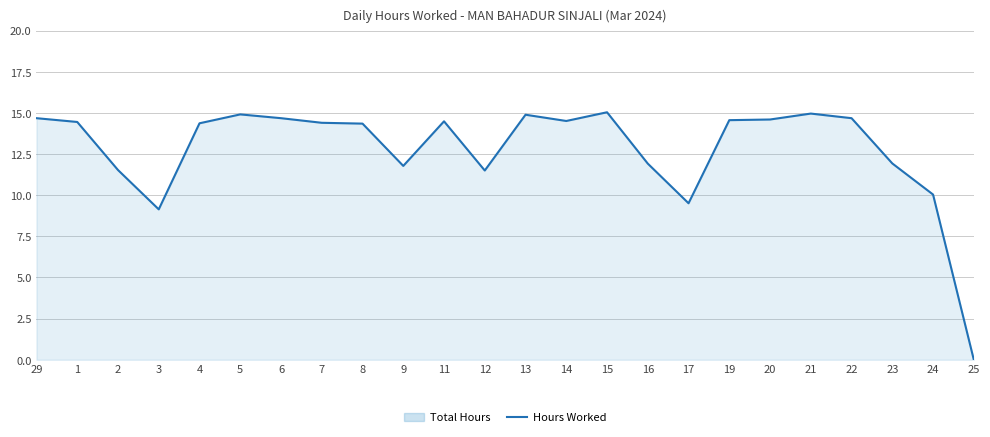

How many points are higher than both their immediate neighbors (excluding endpoints)?

5